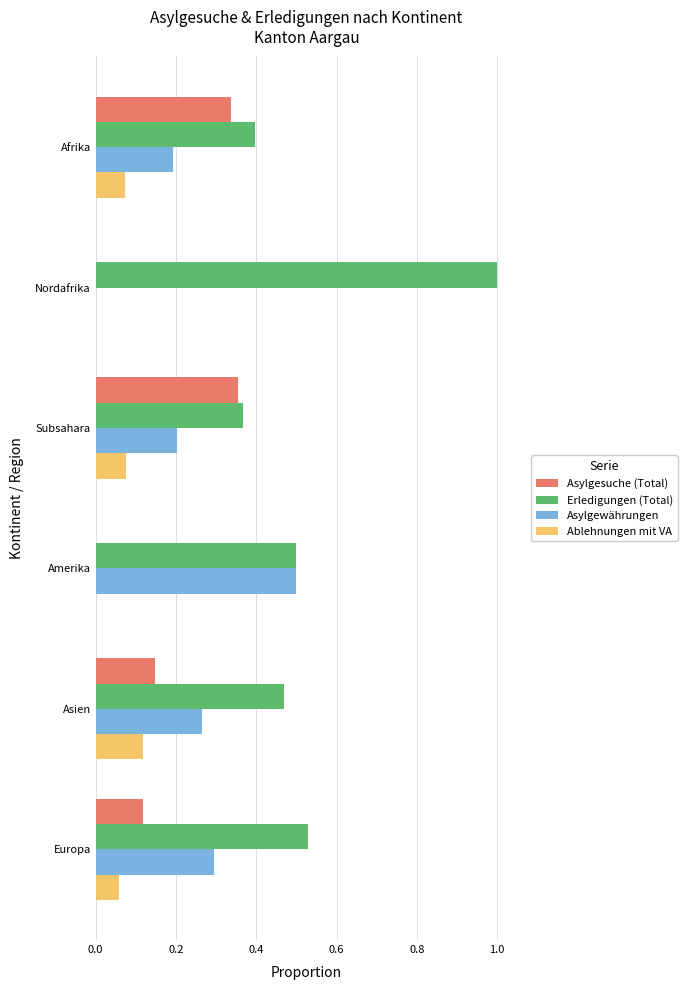

What is the sum of the Erledigungen (Total) values at Europa and Nordafrika?

1.5